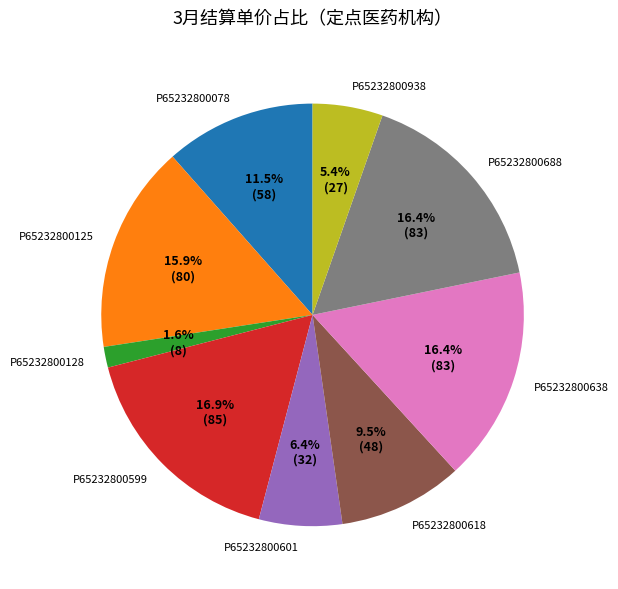

To the nearest percent, what portion does P65232800599 represent?

17%